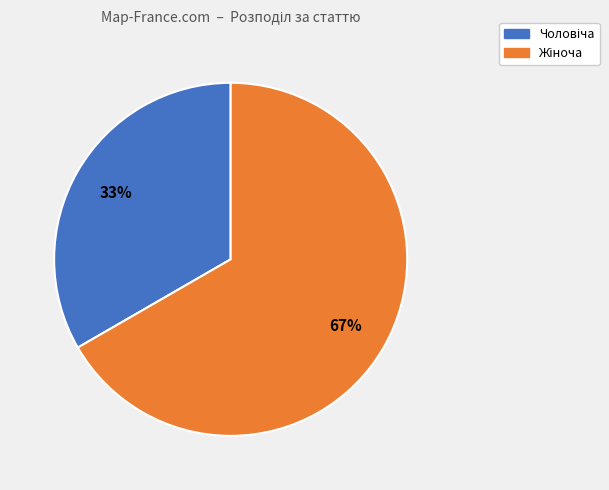

How many slices are in this pie chart?

2